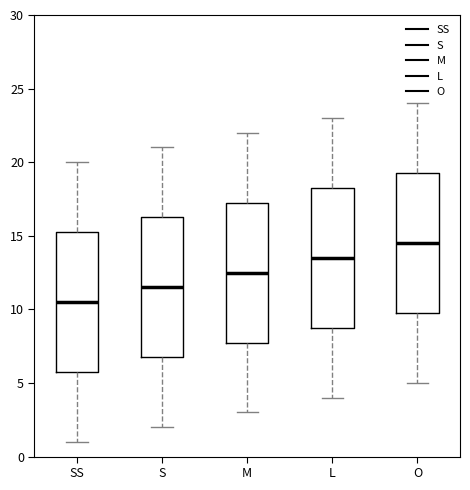

Which box has the highest median line?

O